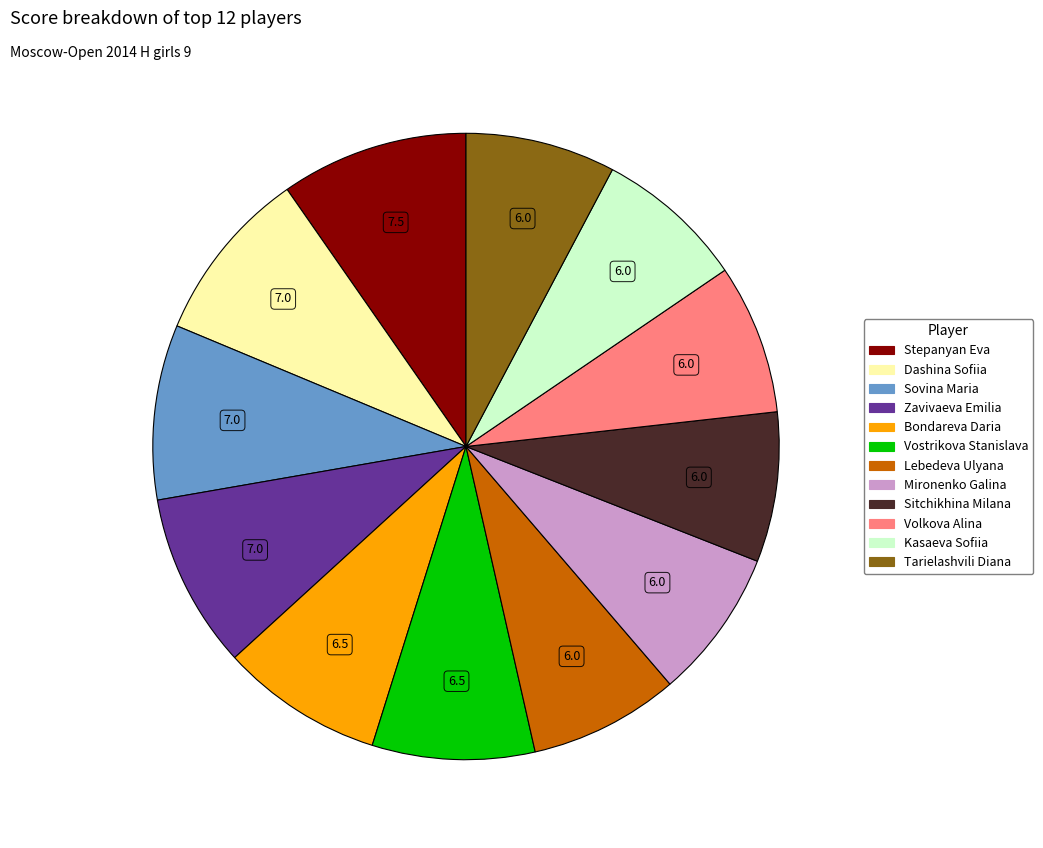

The Sitchikhina Milana slice represents 1% of the pie. True or false?

False